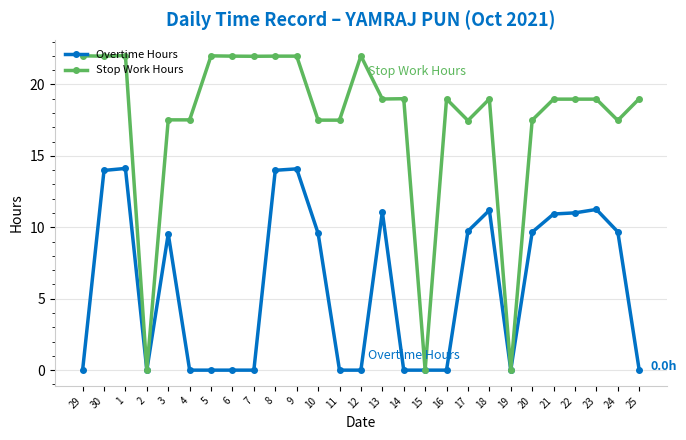

Which series changed the most between 10 and 21?

Stop Work Hours